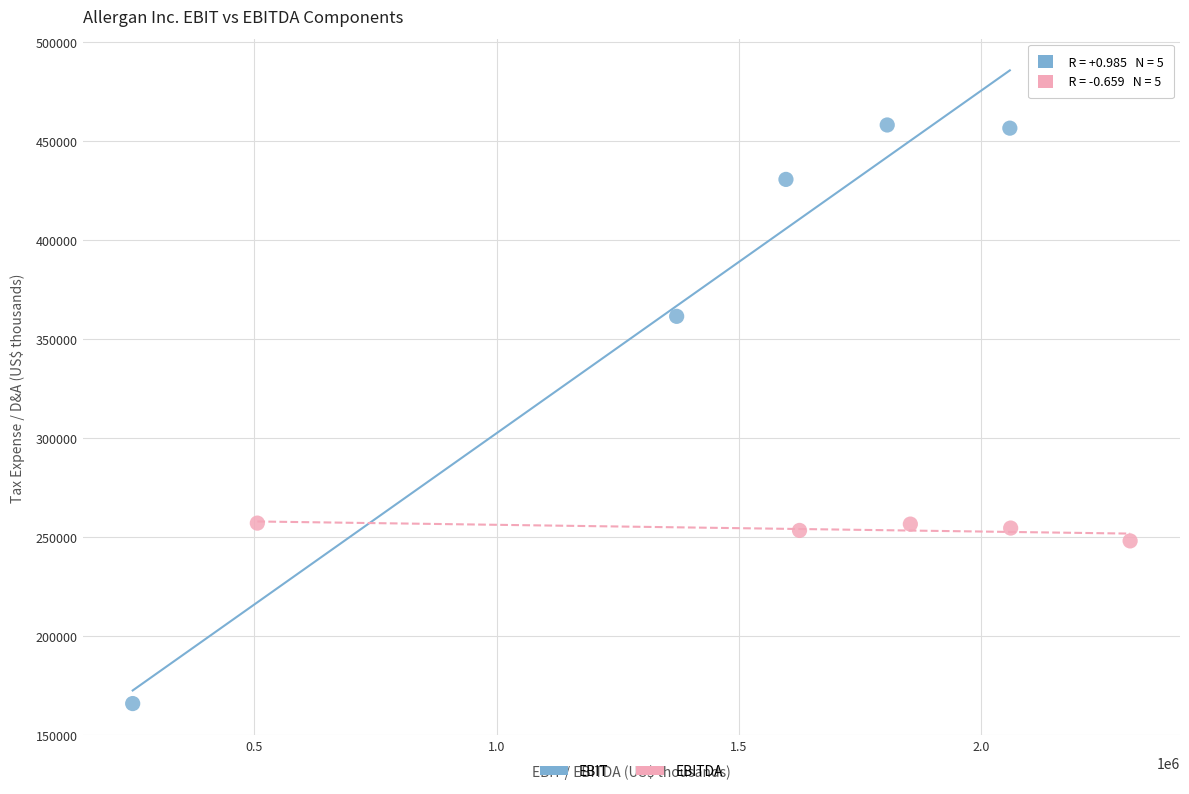

What are all the series names shown in the legend?

EBIT, EBITDA